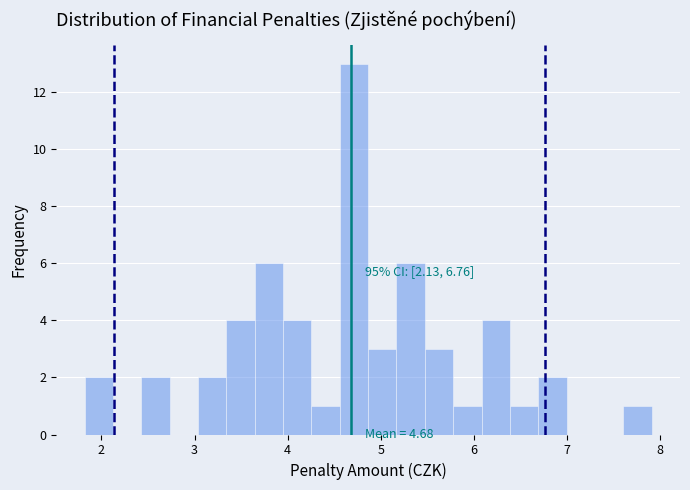

Around what value on the x-axis is the tallest bar? Give the approximate position of its centre, as read against the axis.

4.7